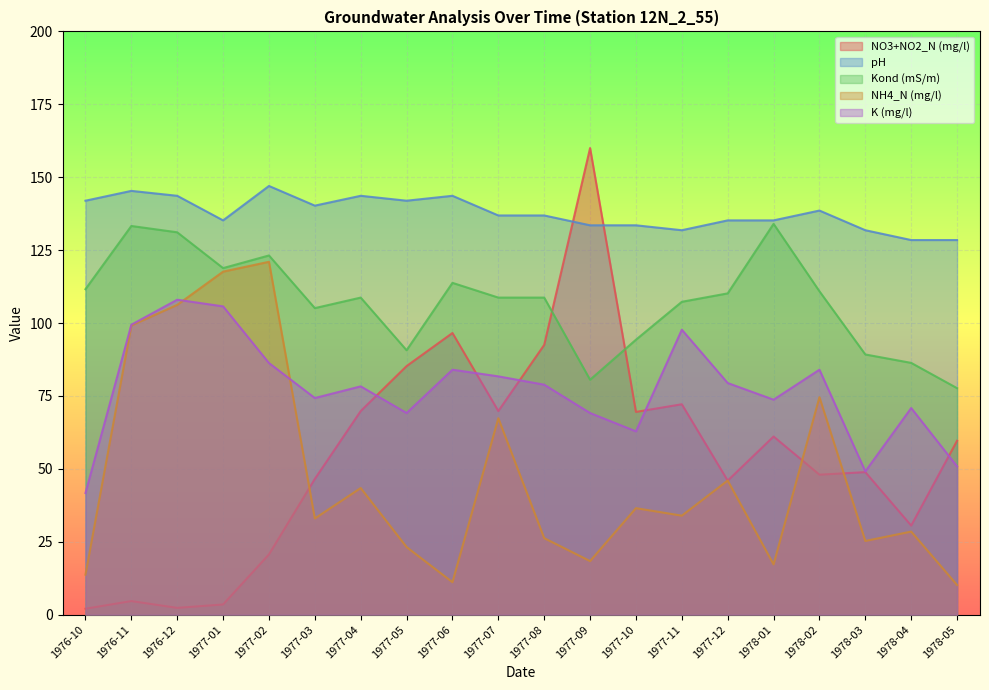

The K series shows 180.4 at 1976-12. True or false?

False